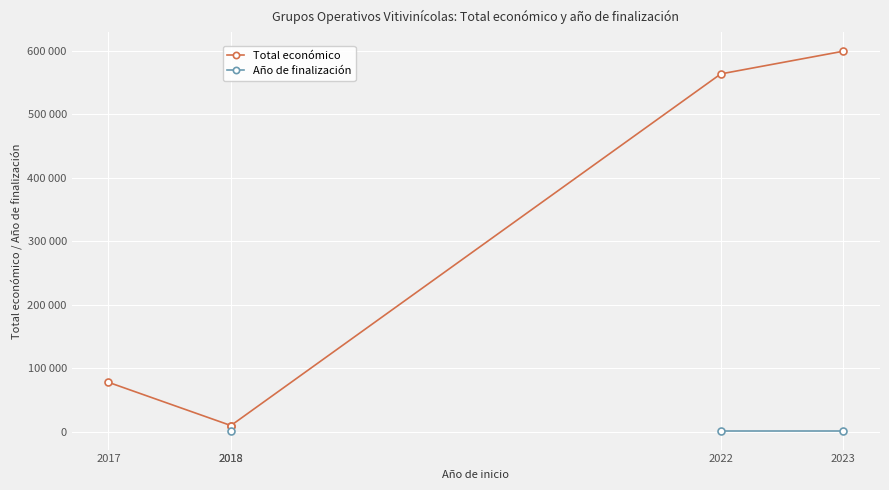

What is the value of the Total económico point at the 1st from the left?

78116.0